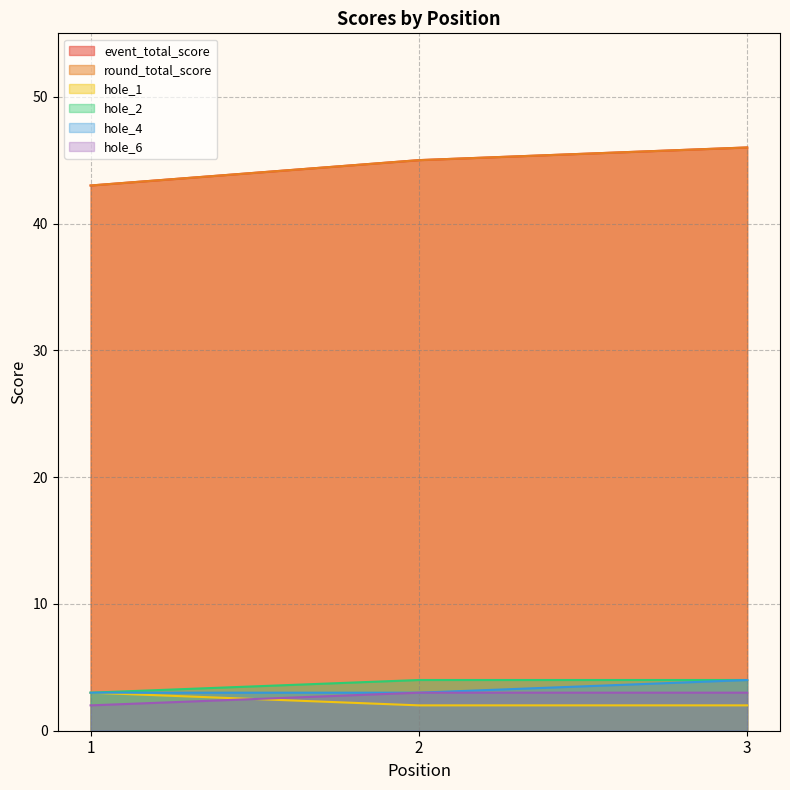

At 1, list the series in order from largest to smallest.

event_total_score, round_total_score, hole_1, hole_2, hole_4, hole_6